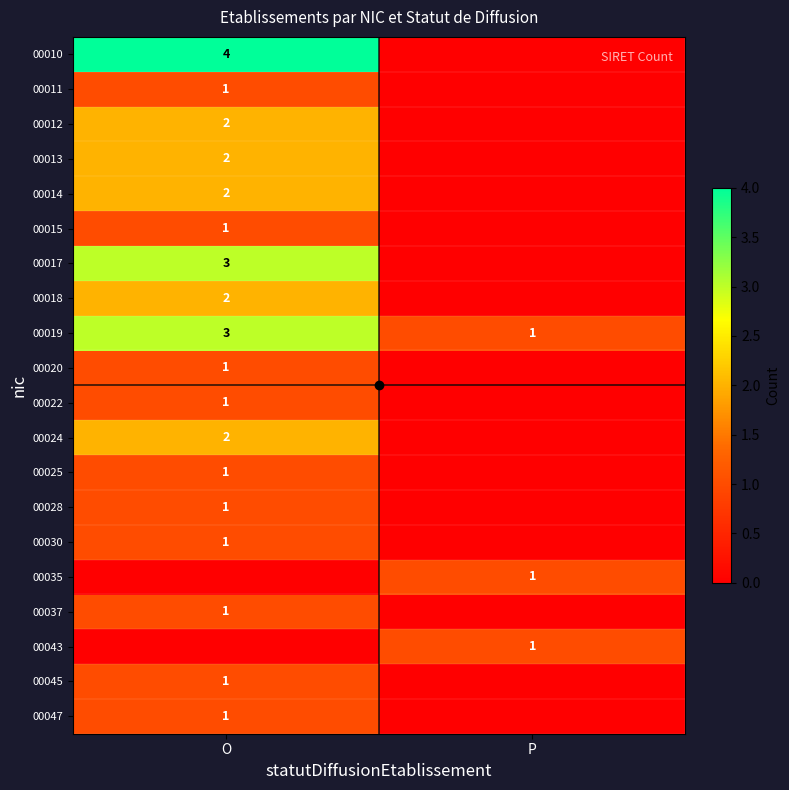

What is the difference between the highest and lowest values at O?

4